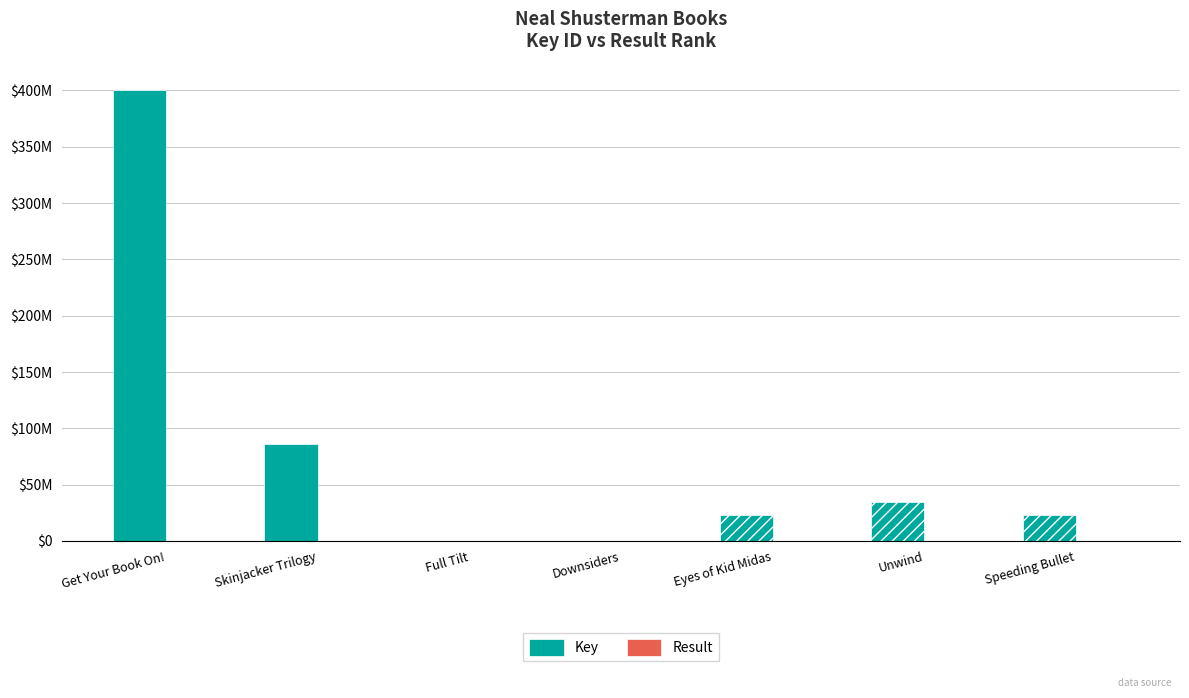

Which series changed the most between Get Your Book On! and Speeding Bullet?

Key